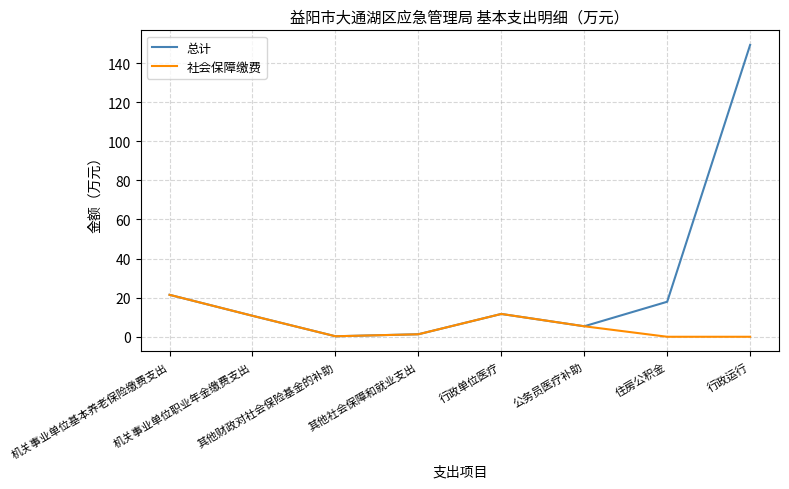

Which series has the largest total across all categories?

总计